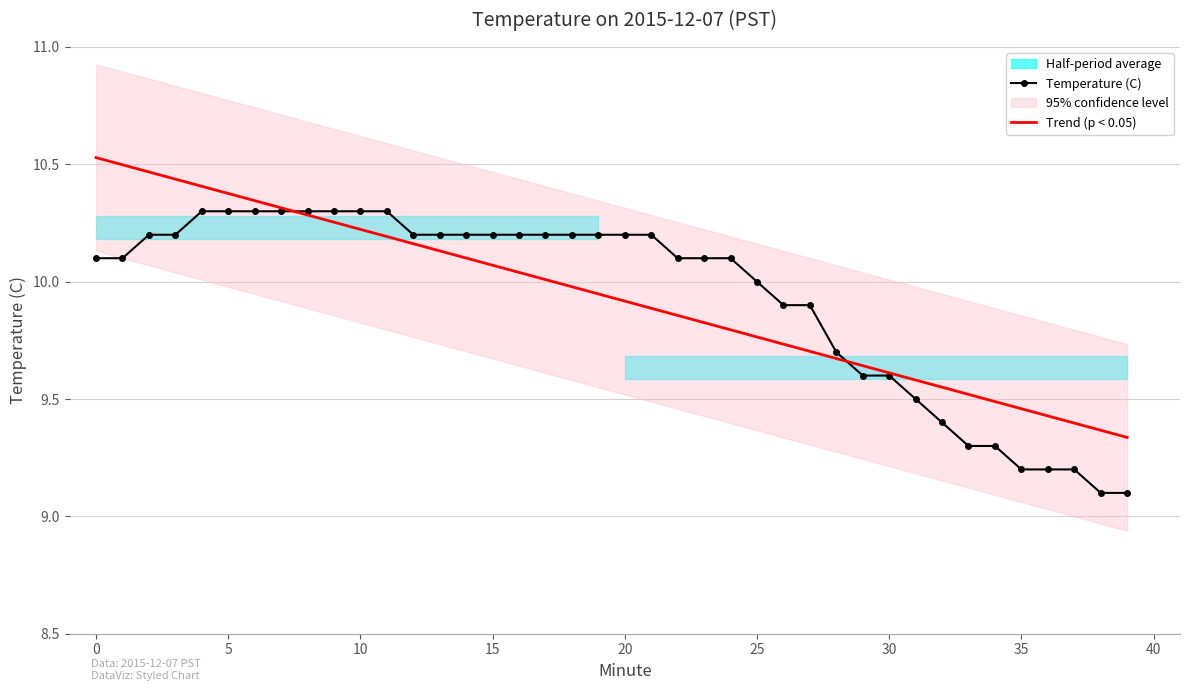

The value of Trend (p < 0.05) at 5 is 10.4. True or false?

True